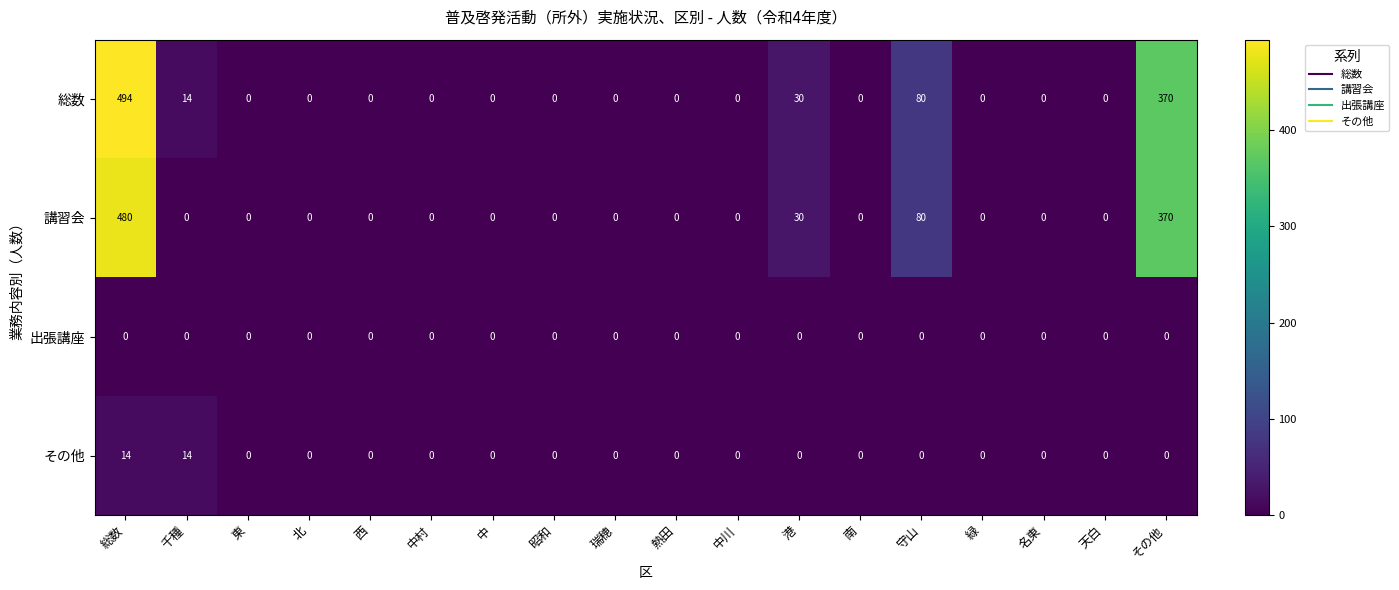

What is the maximum value shown in the chart?

494